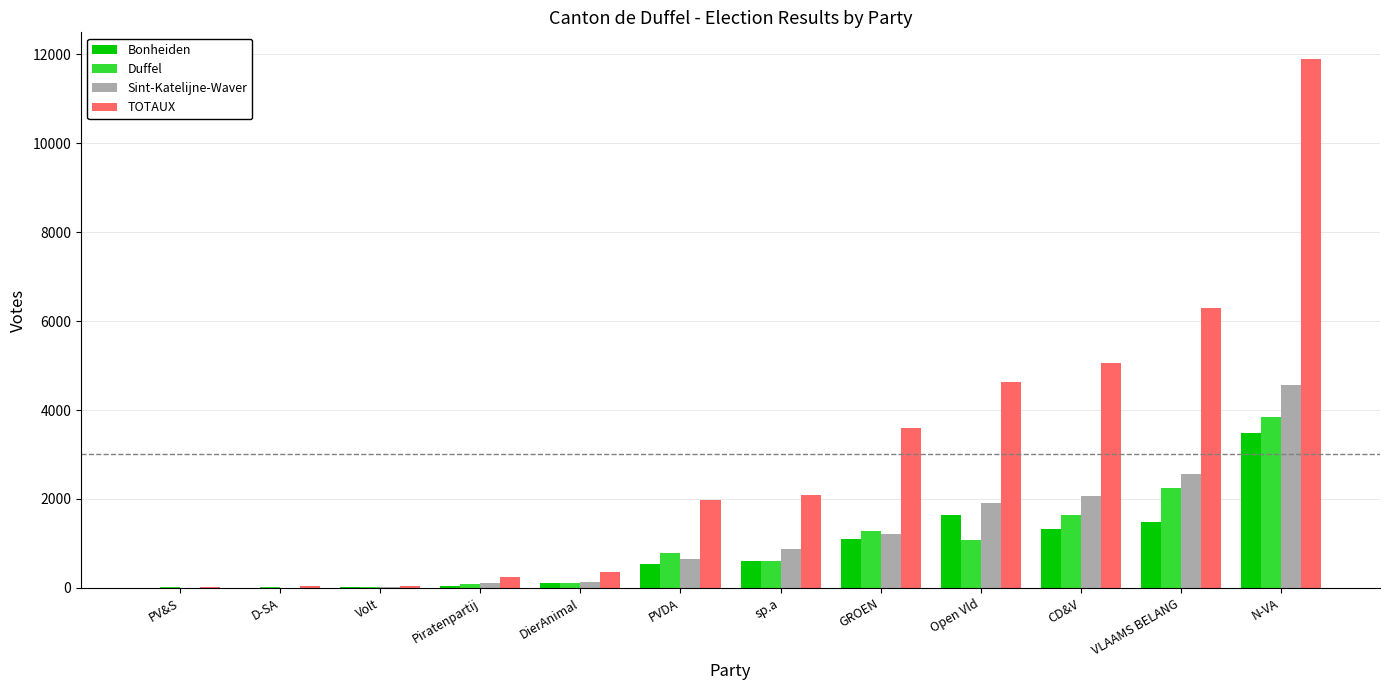

Between DierAnimal and PVDA, which series saw the biggest shift?

TOTAUX